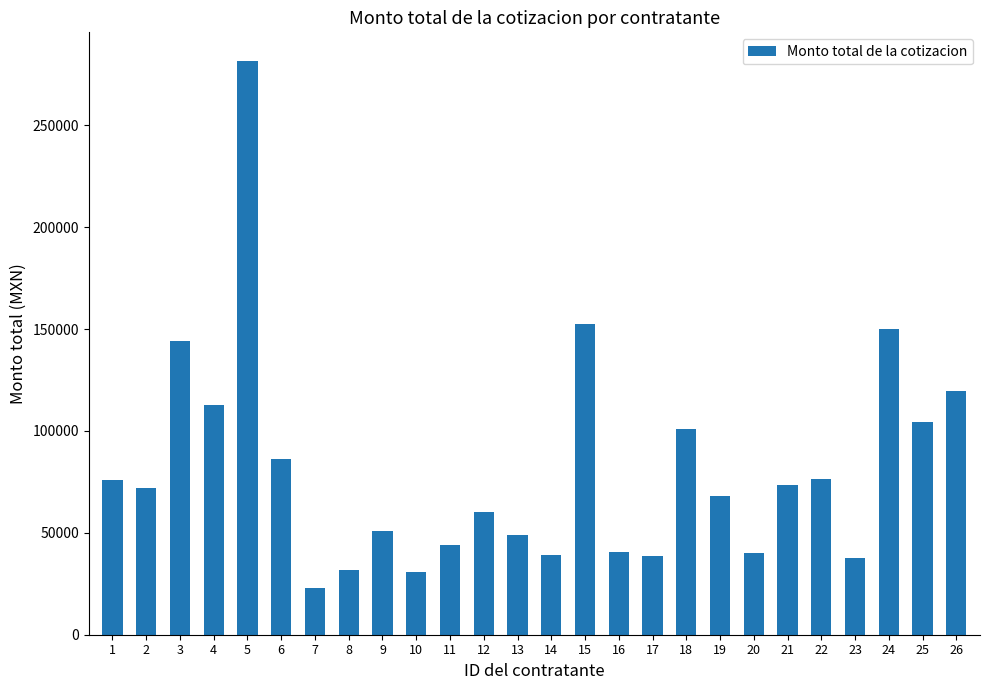

How many bars are there in total?

26